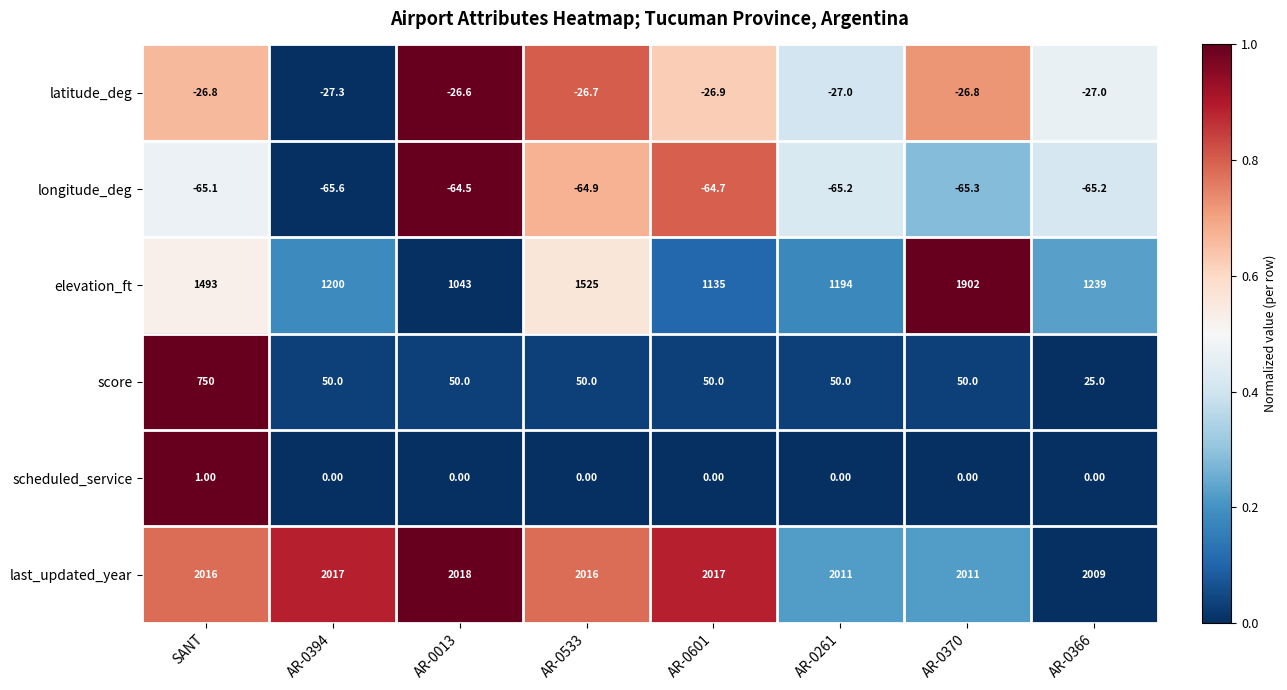

Which series has the largest total across all categories?

last_updated_year